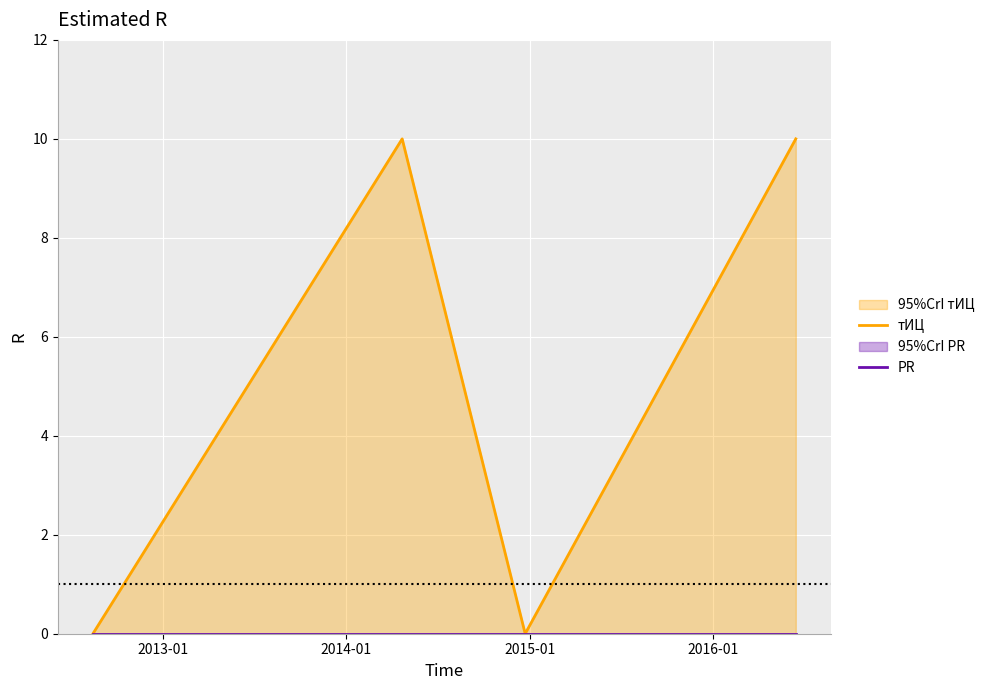

Which series has the widest spread of values?

тИЦ